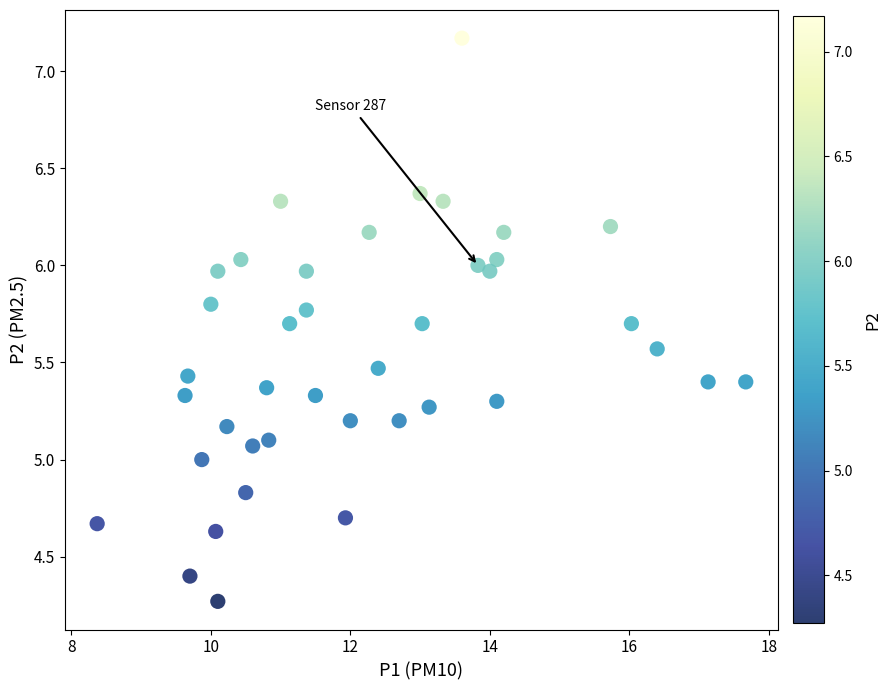

What is the range of Y values (max minus min)?

2.9